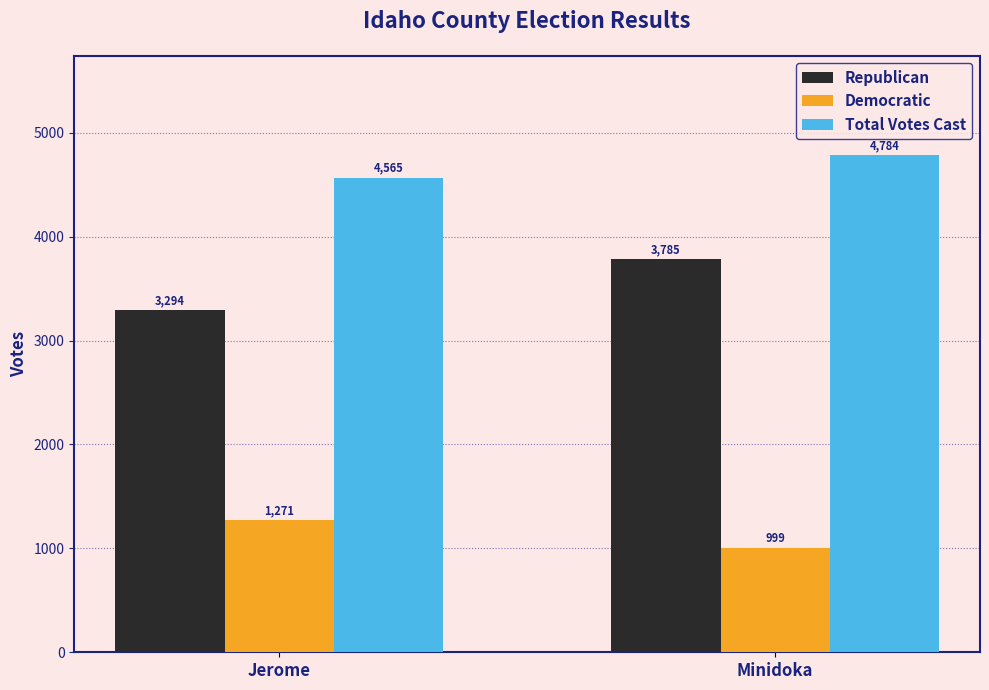

Reading left to right, transcribe all the data shown in this chart.

Republican: Jerome=3294	Minidoka=3785
Democratic: Jerome=1271	Minidoka=999
Total Votes Cast: Jerome=4565	Minidoka=4784